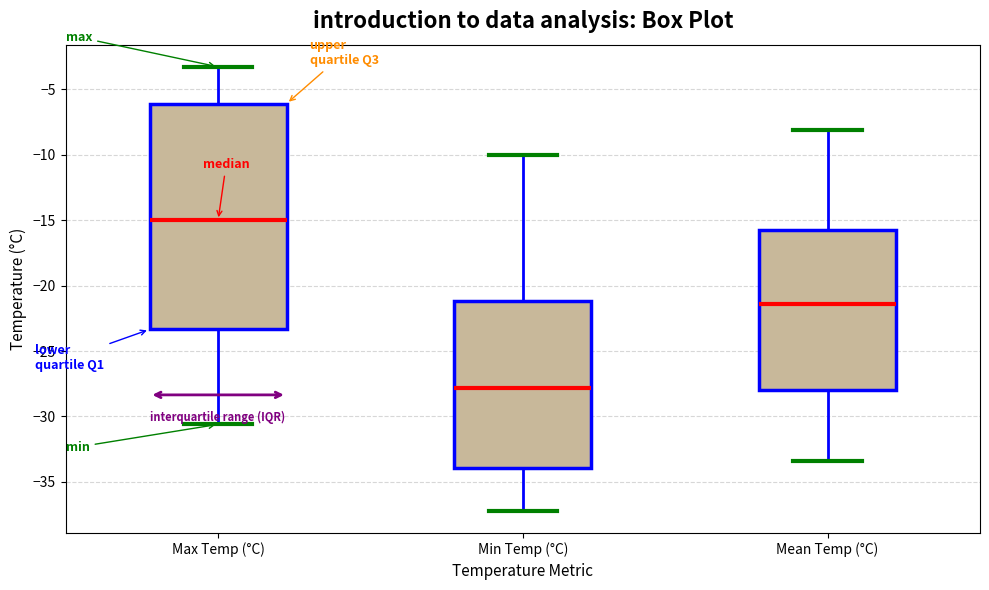

Where does the upper whisker of the box for Min Temp (°C) end on the y-axis? The values are not printed on the chart, so give them approximately, as read against the axis.

-10.0